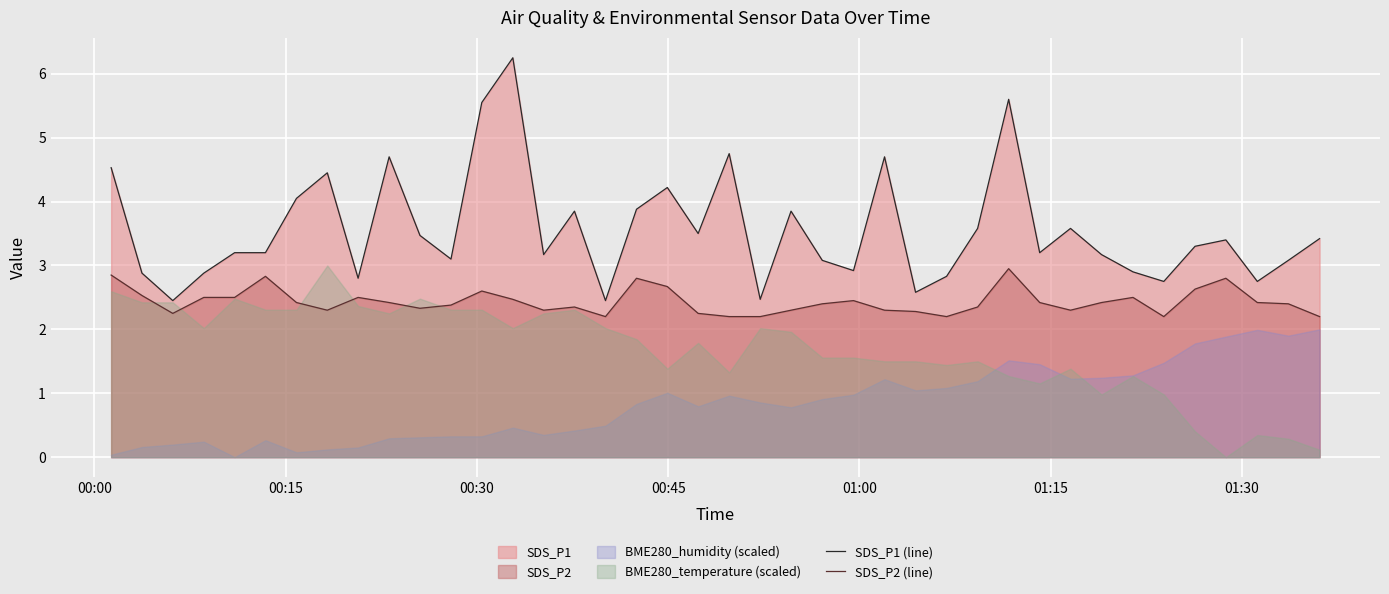

How many values in the SDS_P1 (line) series exceed 3?

28